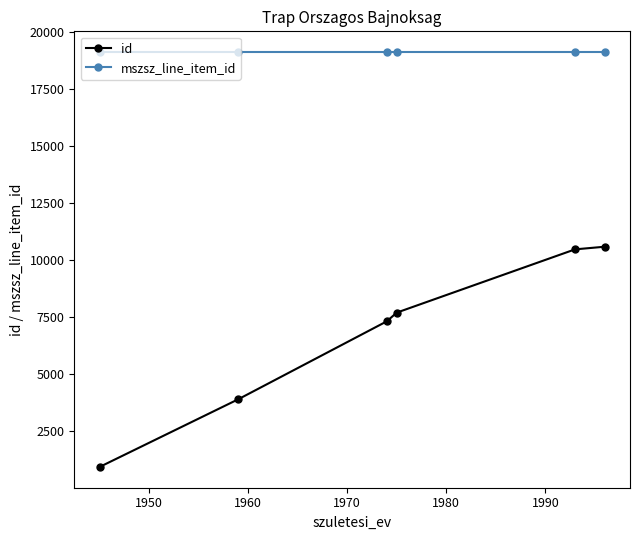

Does the chart have visible grid lines?

No